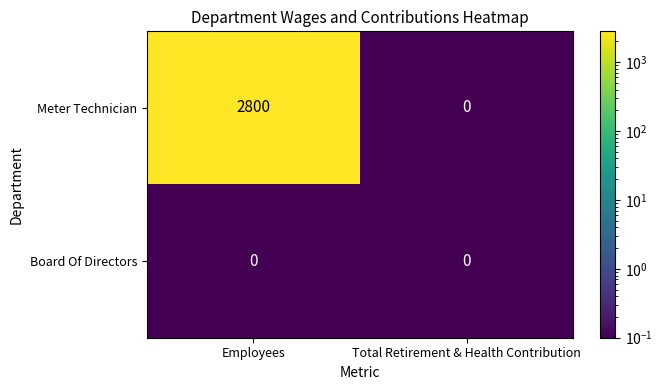

Which series has the widest spread of values?

Meter Technician